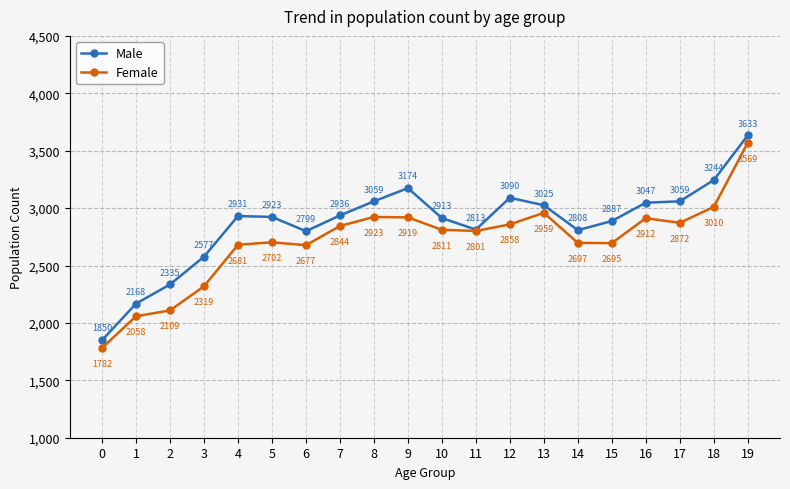

What is the value of the Male point at the 1st from the left?

1850